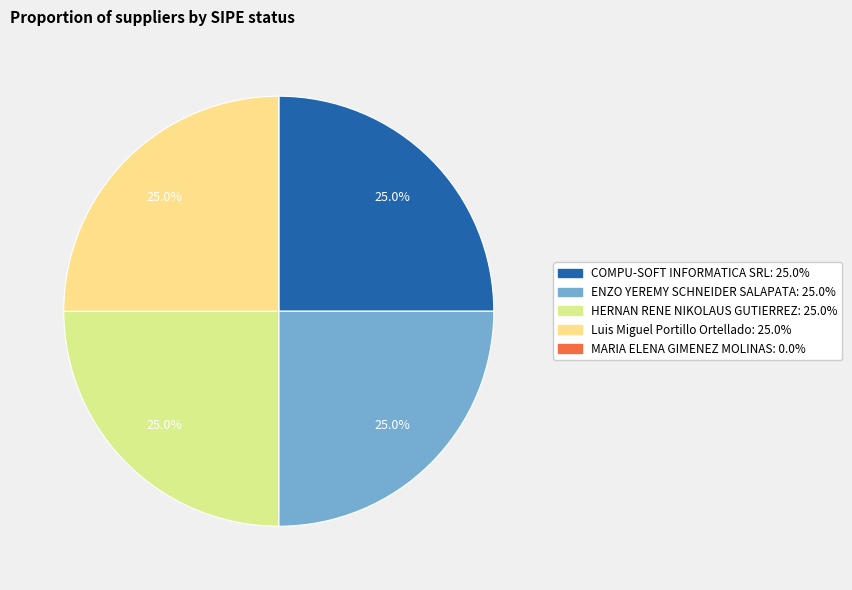

The ENZO YEREMY SCHNEIDER SALAPATA slice represents 38% of the pie. True or false?

False